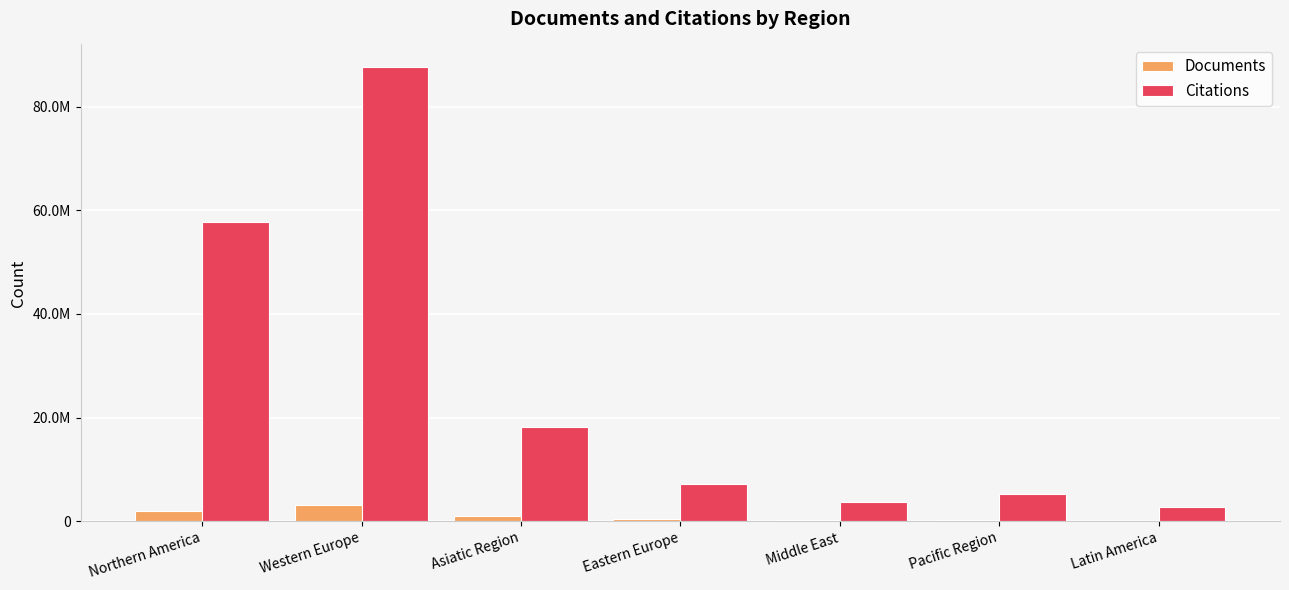

What is the difference between the Citations values at Eastern Europe and Northern America?

50571559